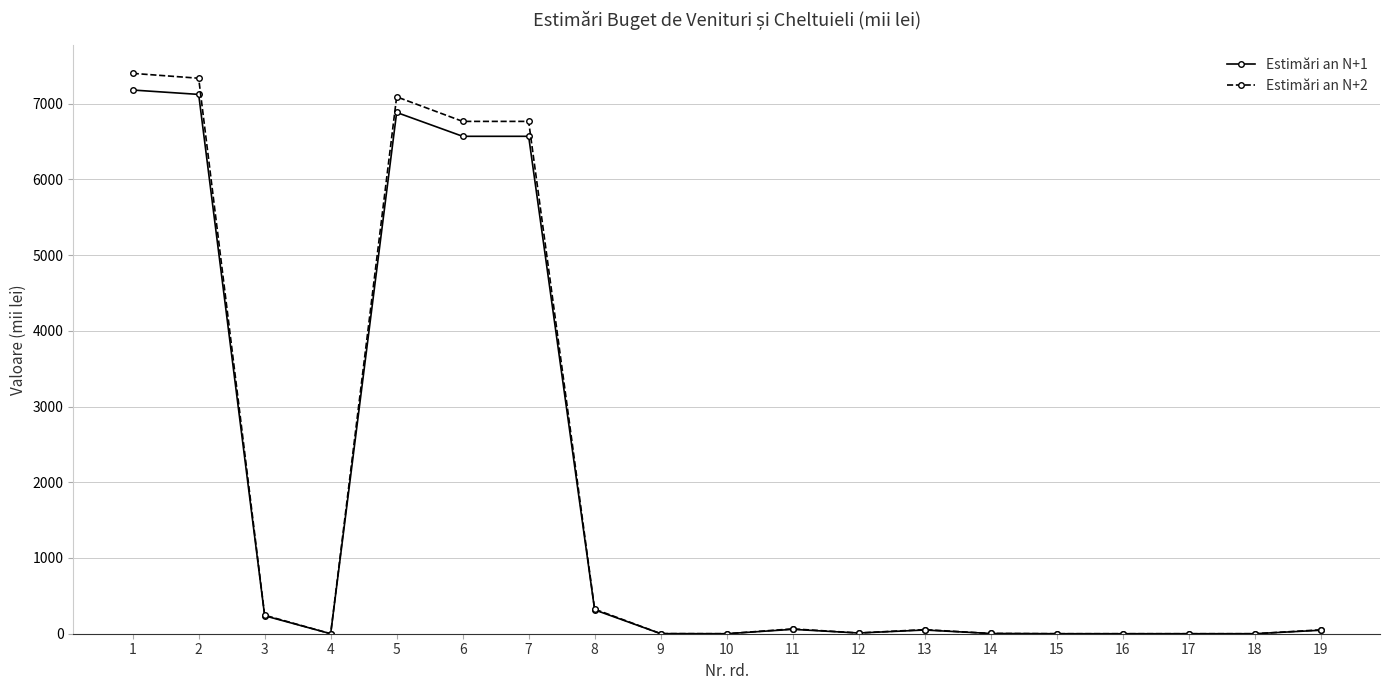

What is the sum of the Estimări an N+2 values at 14 and 13?

57.2